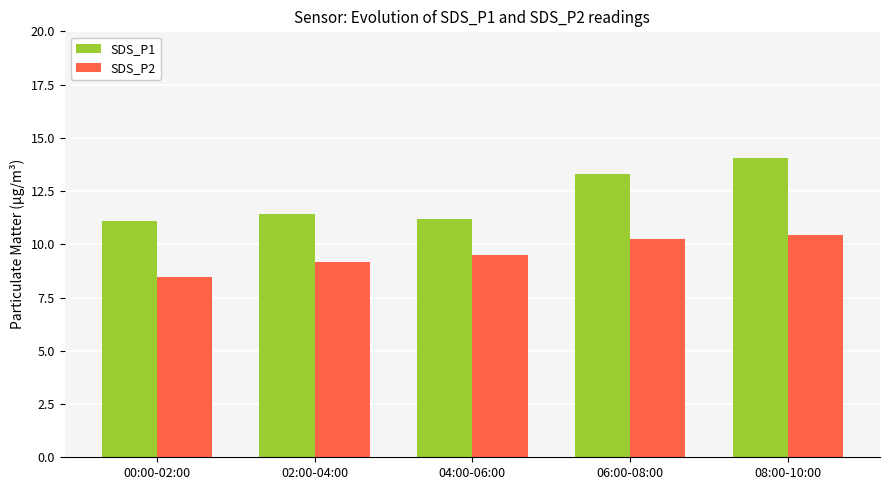

How many data points in SDS_P2 are less than 9?

1